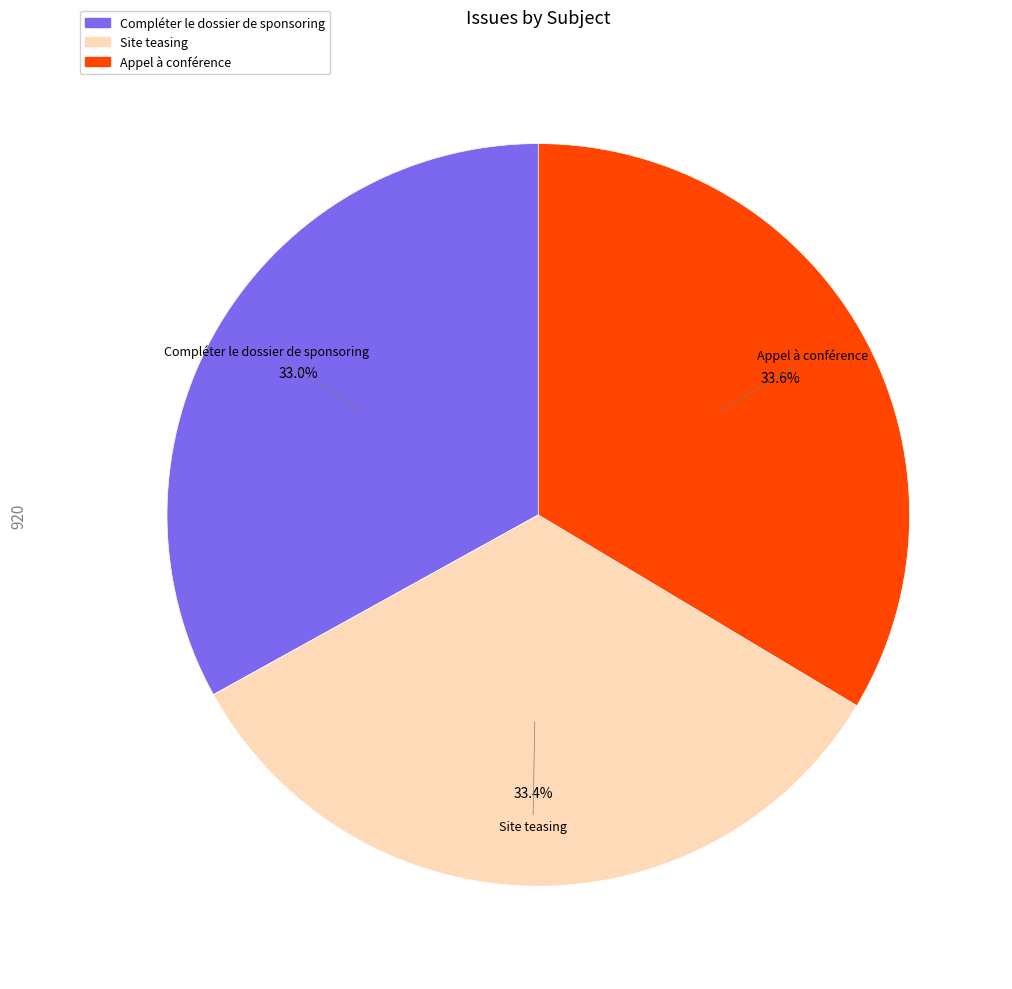

Is Site teasing the majority of the pie?

No